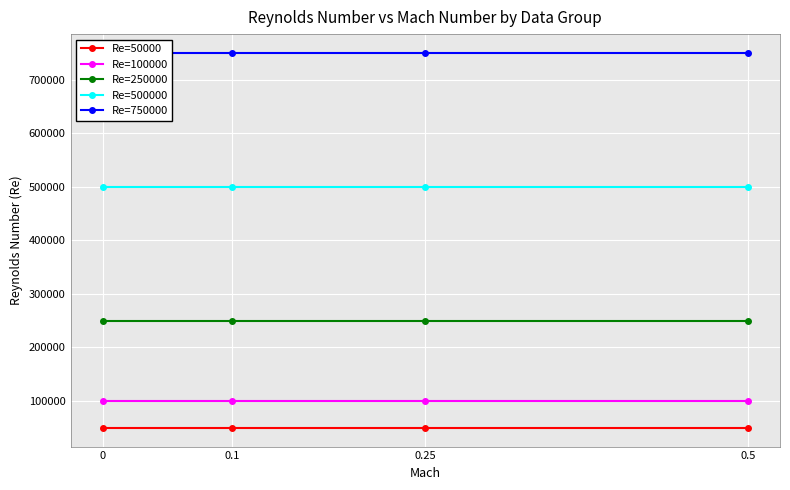

Count the number of categories in the chart.

4